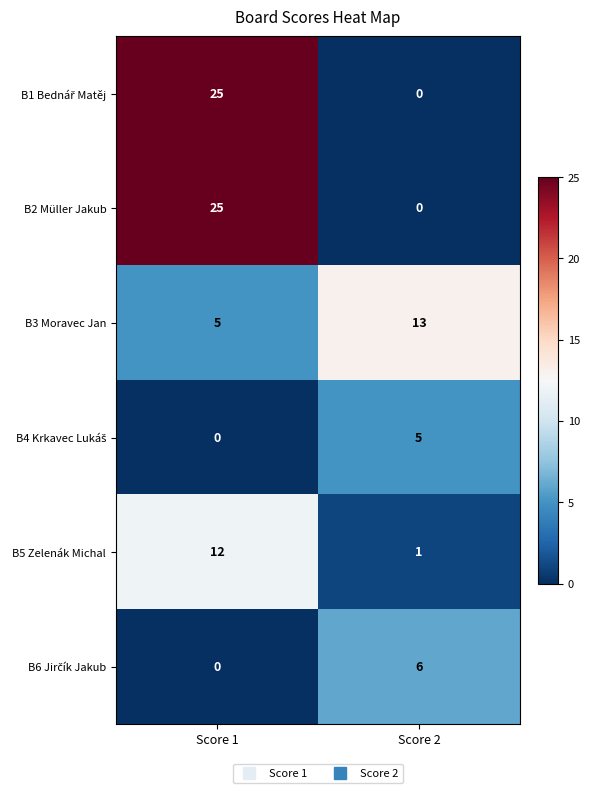

What is the total value across all series at Score 2?

25